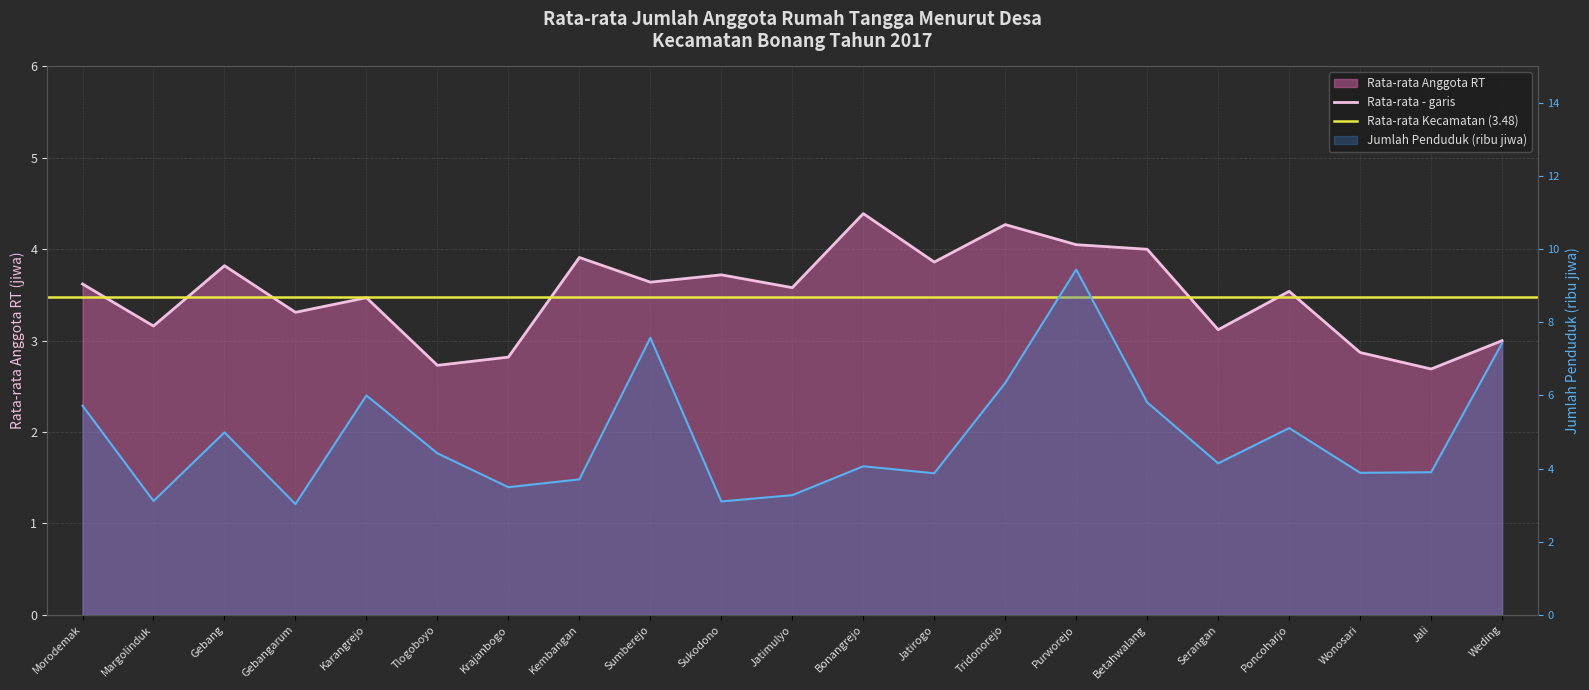

Is it true that Jumlah Penduduk (ribu) equals 11.3 at Sumberejo?

False